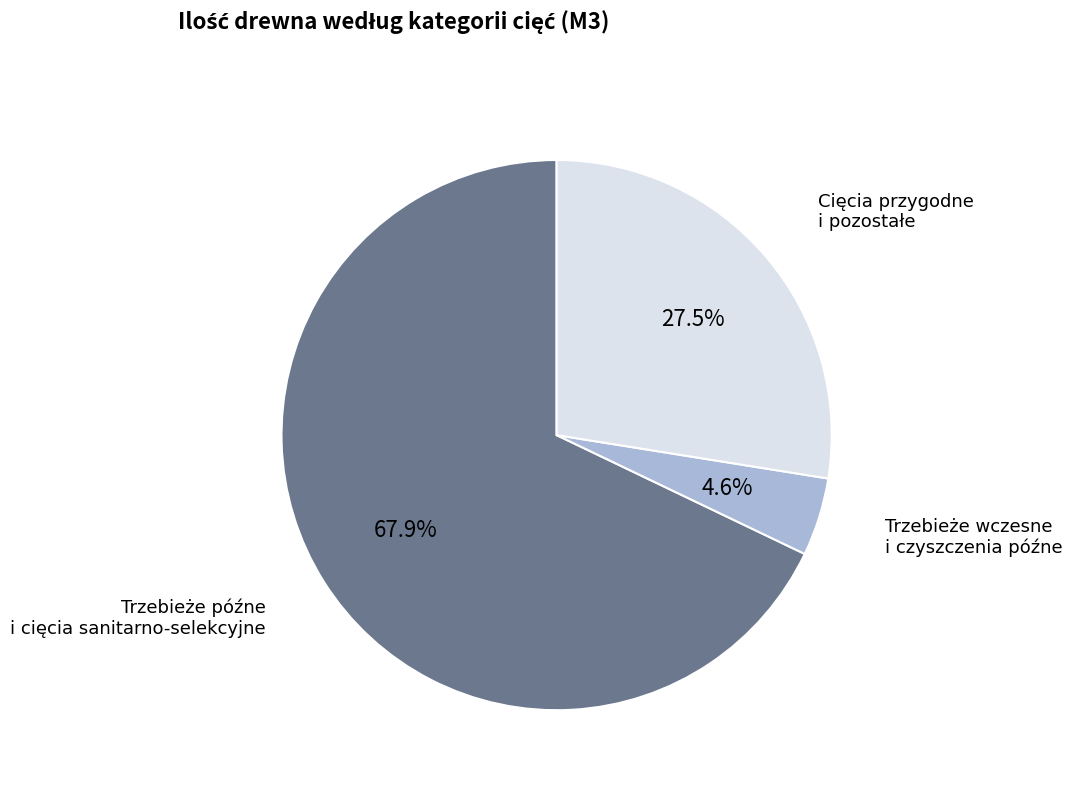

Is there any slice that represents more than half of the pie?

Yes